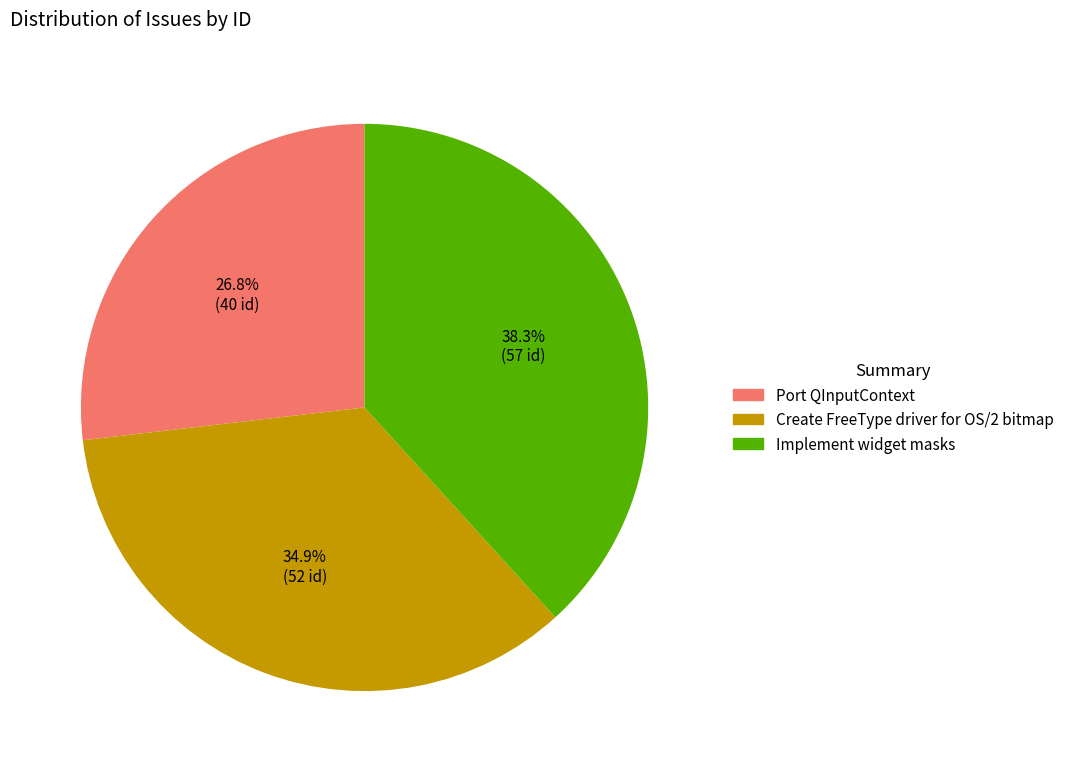

Is there a majority slice in this chart?

No